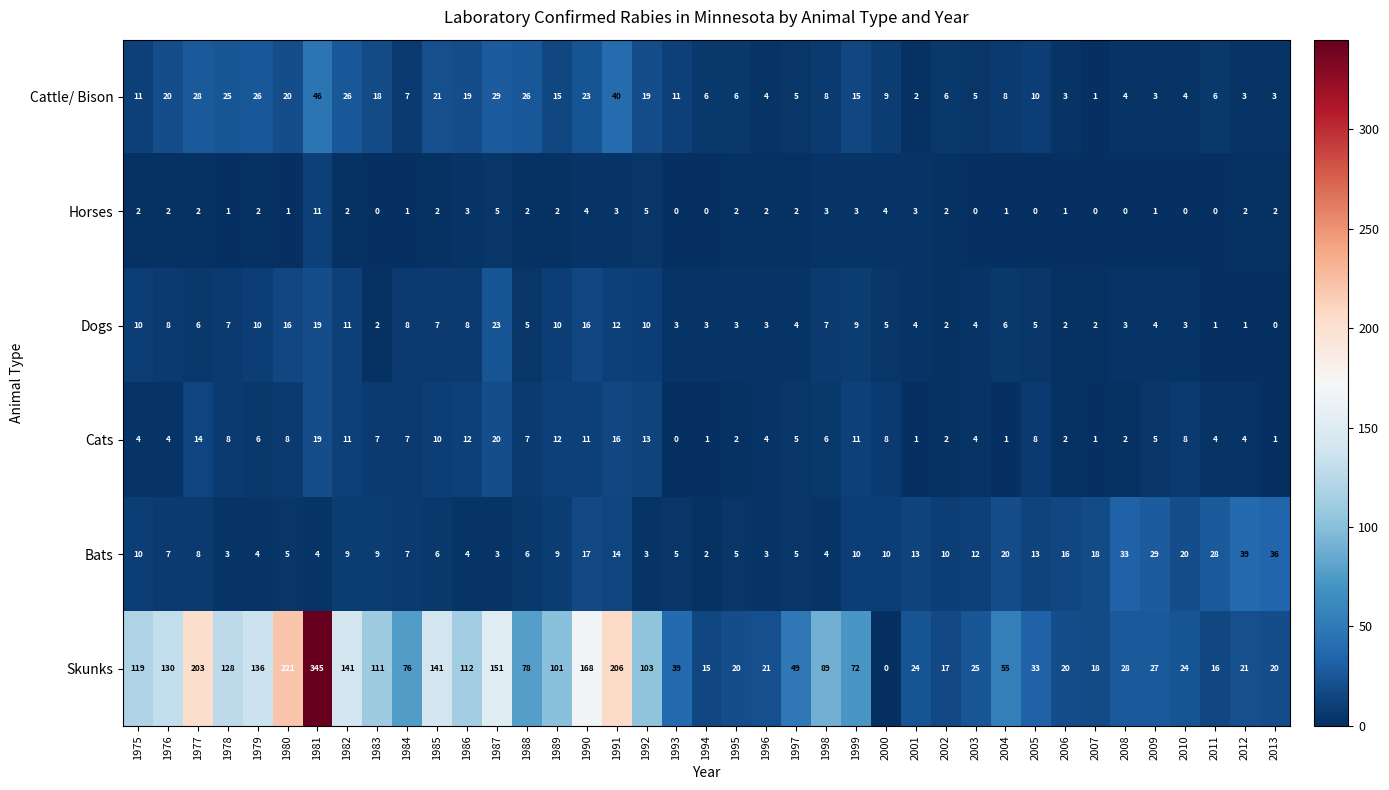

How many series are shown in this chart?

6